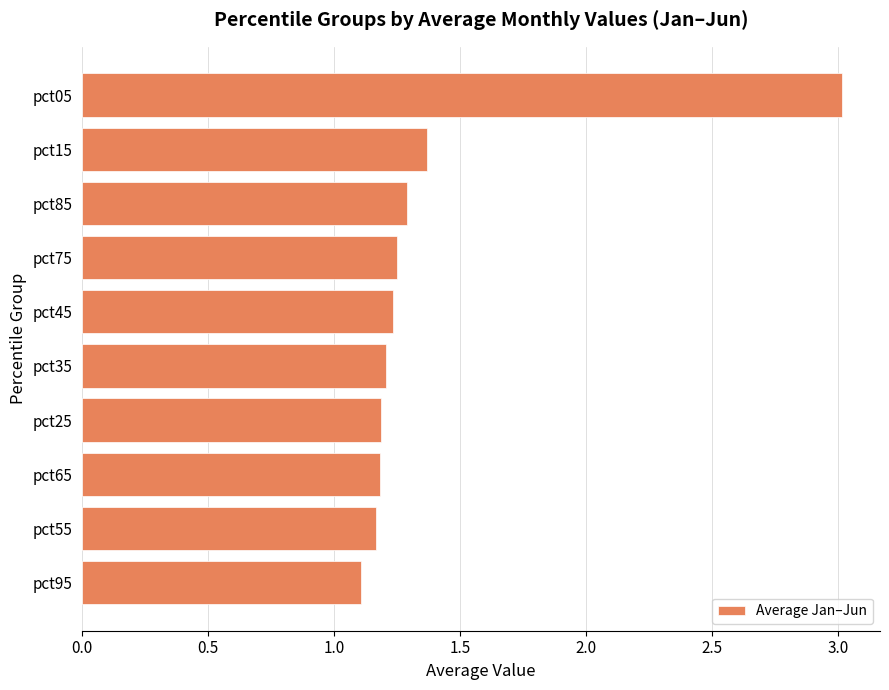

Where is the data nearest to the value 2?

pct15